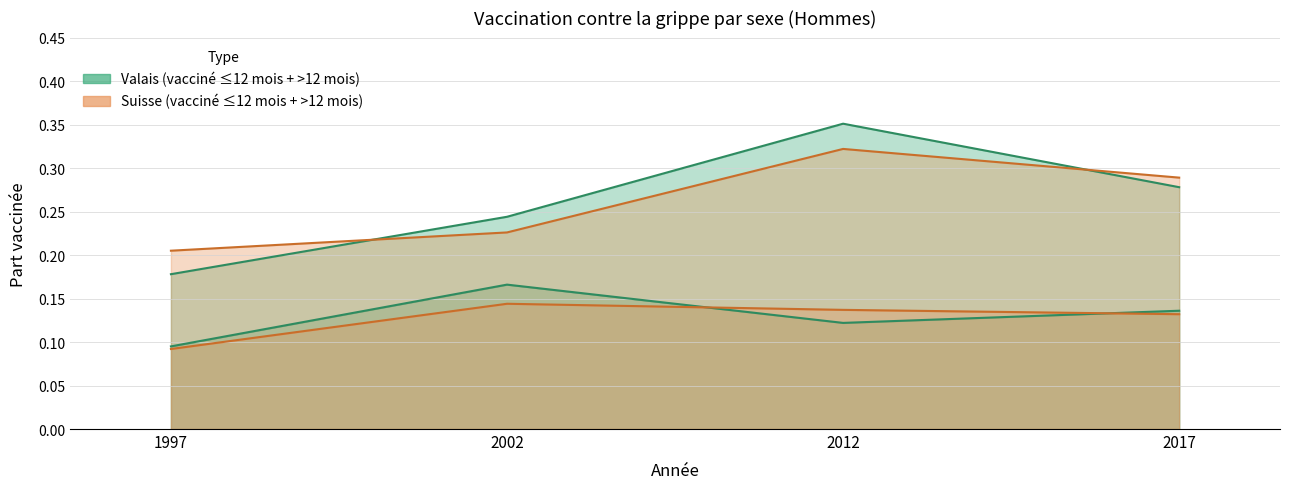

Is the value of Suisse - Hommes (<=12 mois) at 2012 greater than the value of Valais - Hommes (<=12 mois) at 2002?

No